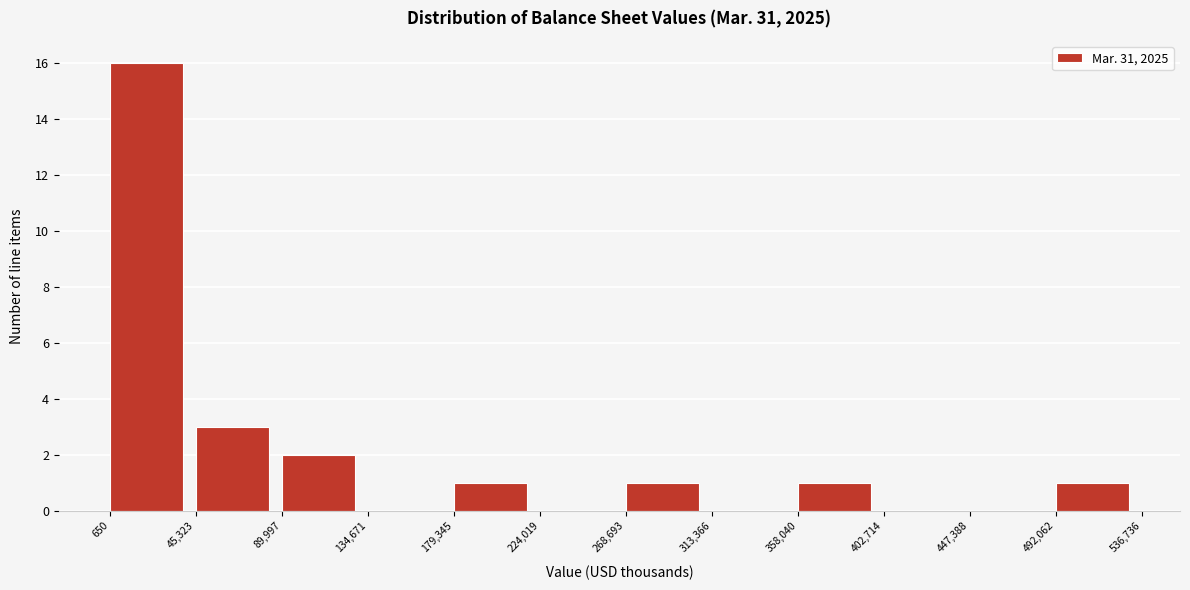

Which range on the x-axis has the tallest bar?

650 to 45,323